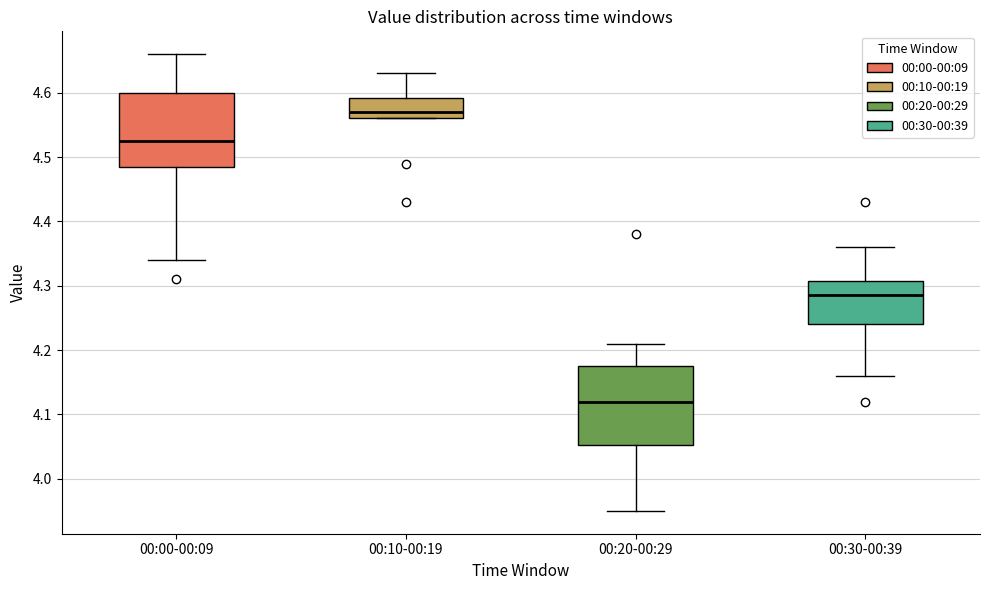

Which box's median line is the lowest?

00:20-00:29